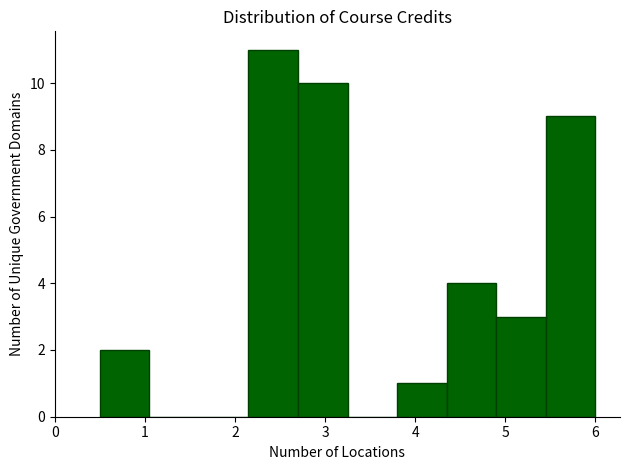

Over which range of the x-axis is the bar tallest?

2.15 to 2.70